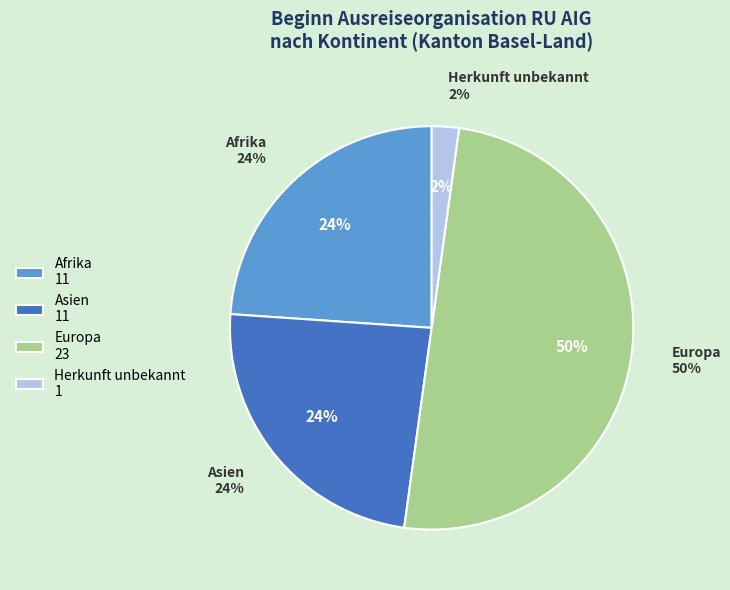

Do Europa and Afrika together represent more than half of the pie?

Yes